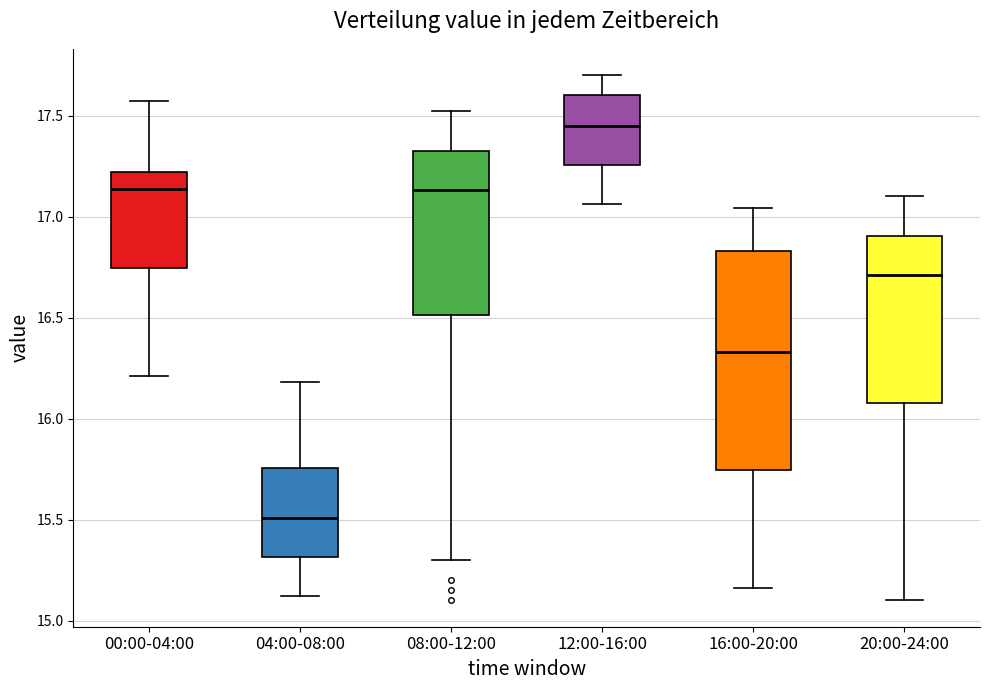

Which box has the highest median line?

12:00-16:00